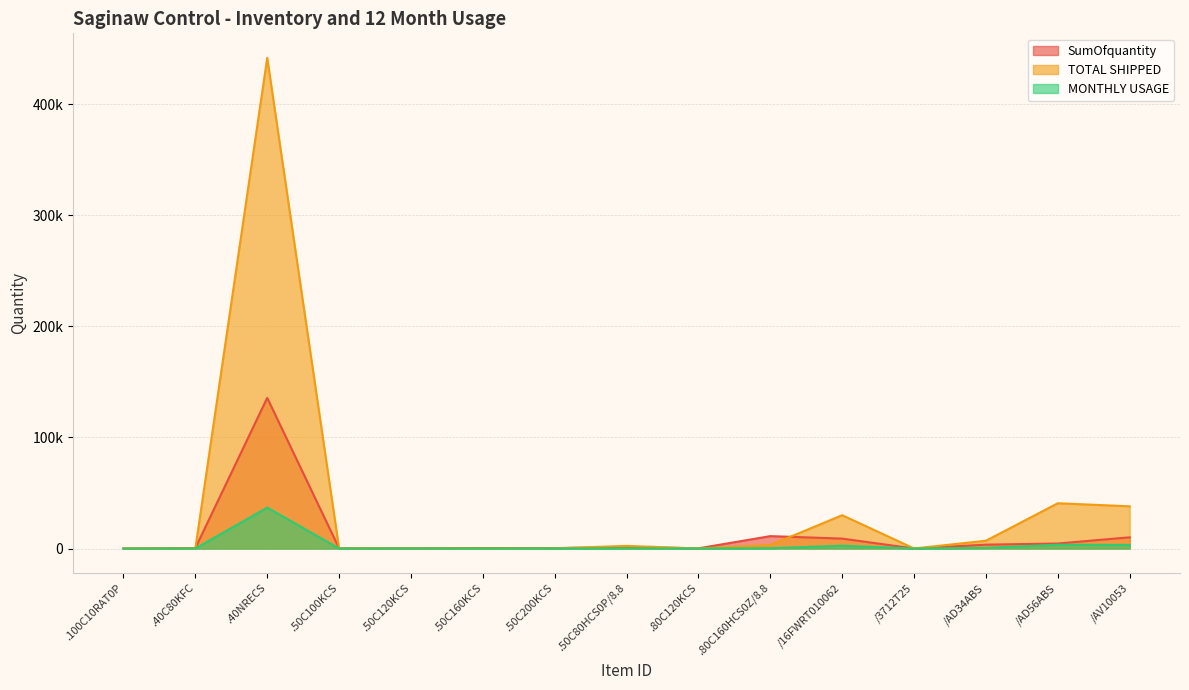

Rank the categories by TOTAL SHIPPED value from lowest to highest.

.100C10RAT0P, .40C80KFC, .50C160KCS, /3712T25, .50C100KCS, .80C120KCS, .50C120KCS, .50C200KCS, .50C80HCS0P/8.8, .80C160HCS0Z/8.8, /AD34ABS, /16FWRT010062, /AV10053, /AD56ABS, .40NRECS